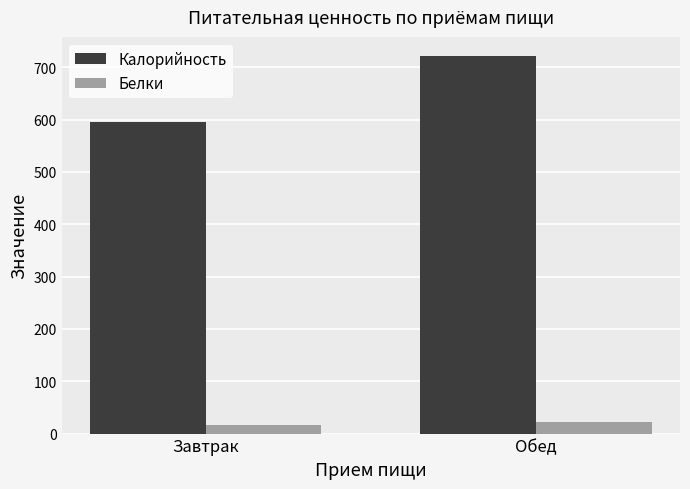

What is the label of the 2nd bar from the left?

Обед